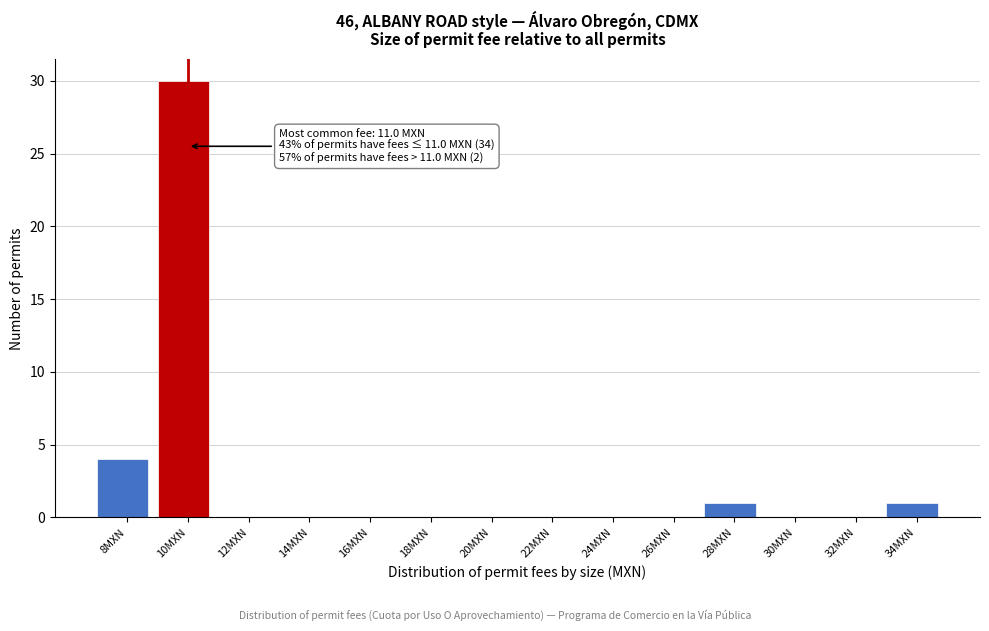

Reading left to right, extract all data points from this chart.

8MXN=4	10MXN=30	12MXN=0	14MXN=0	16MXN=0	18MXN=0	20MXN=0	22MXN=0	24MXN=0	26MXN=0	28MXN=1	30MXN=0	32MXN=0	34MXN=1